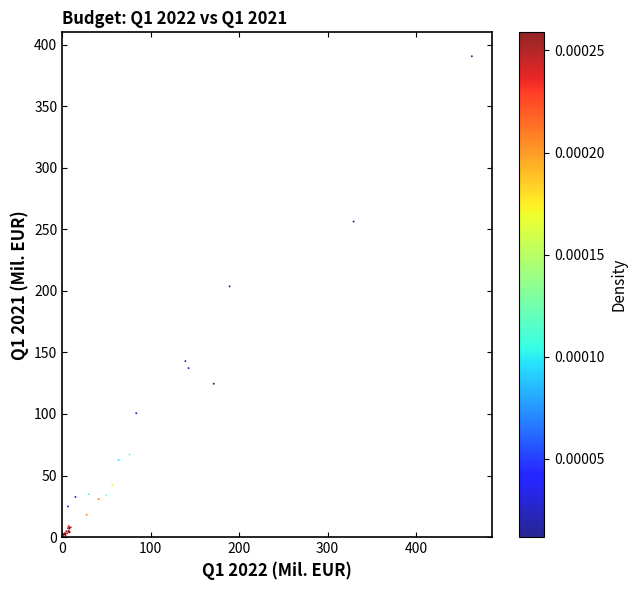

What Y value in the scatter plot is closest to 196?

203.7